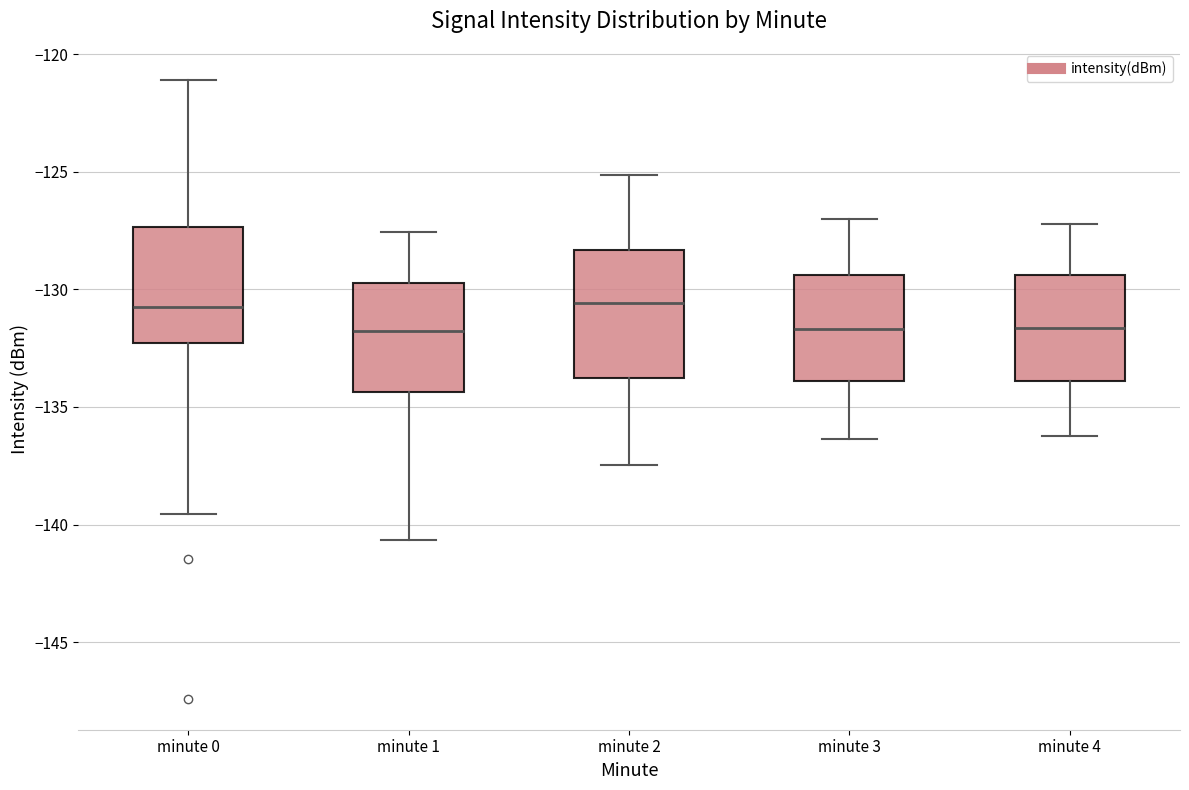

Reading left to right, read every box against the y-axis: the position of its median line, the range the box covers, and the ends of its whiskers. The values are not printed on the chart, so give them approximately, as read against the axis.

minute 0: median -131.0, box -132.5 to -127.5, whiskers -139.5 to -121.0
minute 1: median -132.0, box -134.5 to -129.5, whiskers -140.5 to -127.5
minute 2: median -130.5, box -134.0 to -128.5, whiskers -137.5 to -125.0
minute 3: median -131.5, box -134.0 to -129.5, whiskers -136.5 to -127.0
minute 4: median -131.5, box -134.0 to -129.5, whiskers -136.0 to -127.0